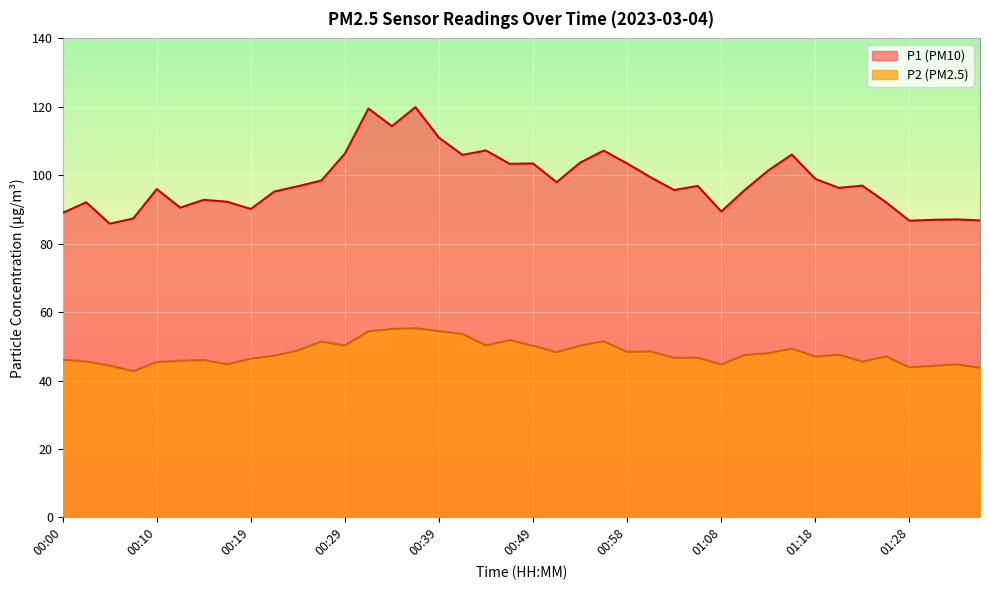

What is the difference between the maximum and minimum values in the P2 series?

12.6